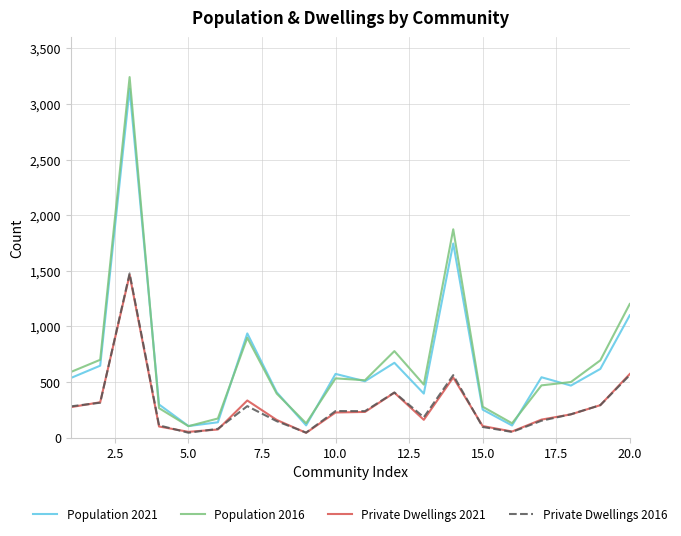

After their last crossing, which series has the higher values: Population 2021 or Population 2016?

Population 2016